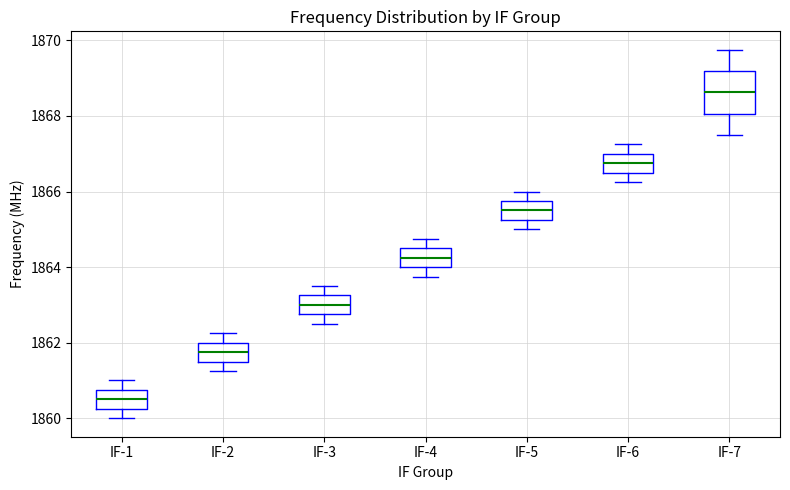

Which box is the tallest, from its lower edge to its upper edge?

IF-7